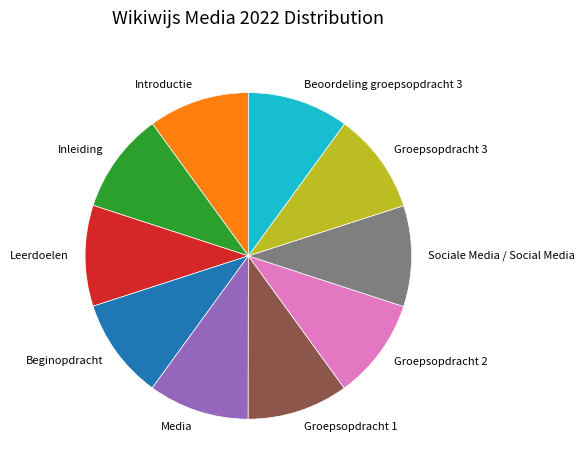

Is Groepsopdracht 2 the majority of the pie?

No